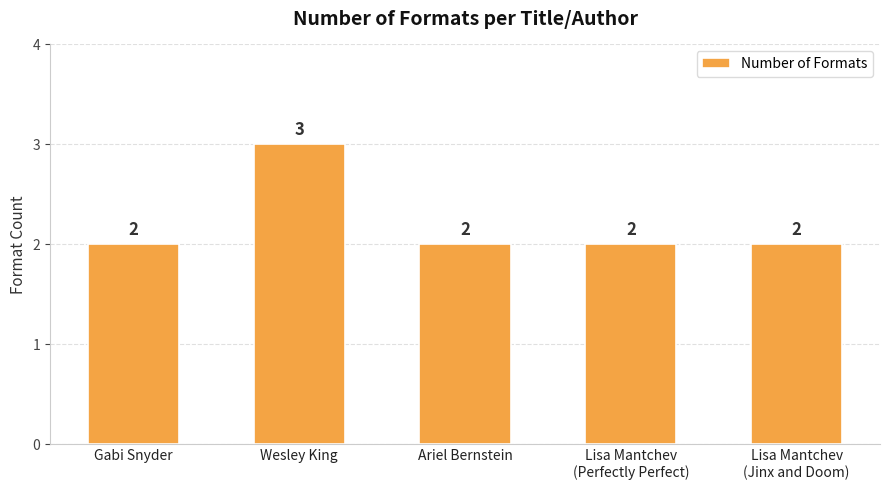

The chart shows a value of 1 at Gabi Snyder. True or false?

False